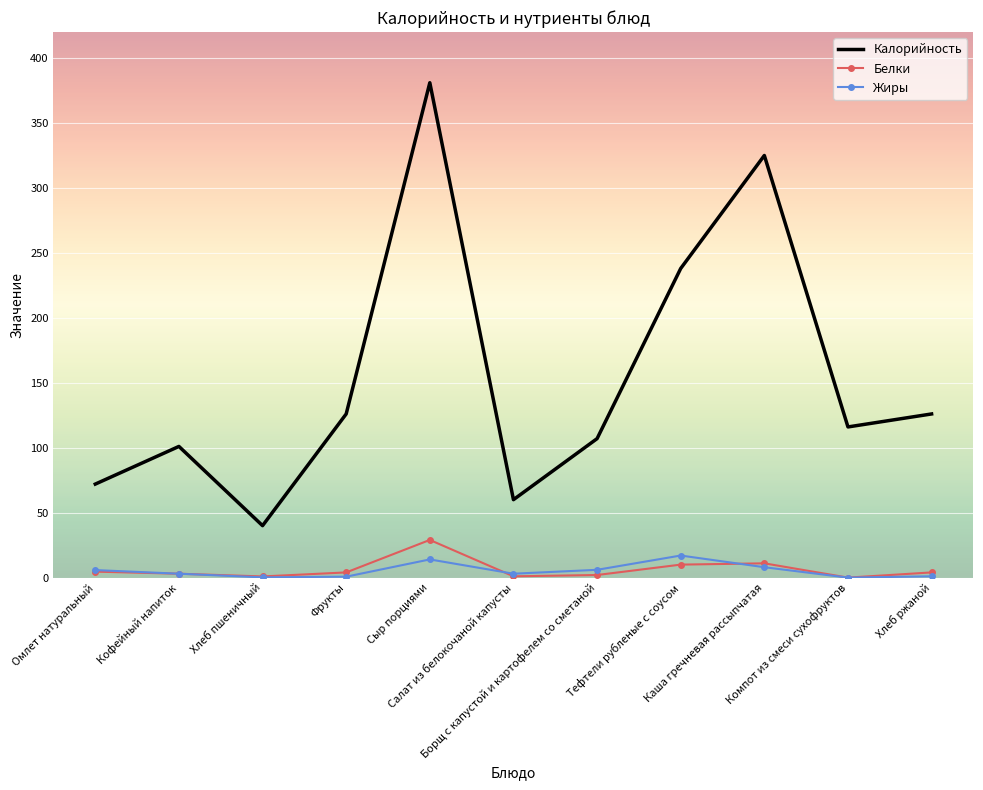

True or false: Белки and Калорийность cross at least once.

False